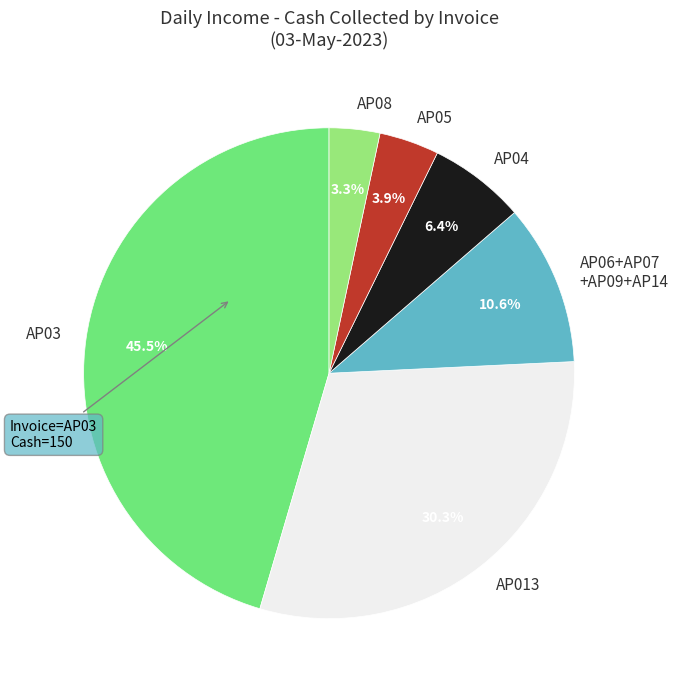

Is there a majority slice in this chart?

No